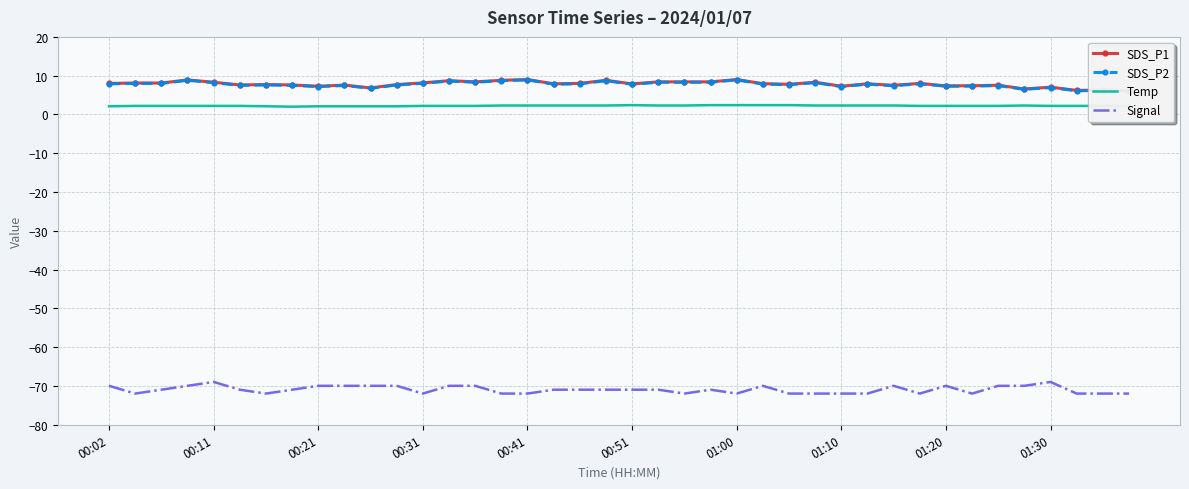

What is the lowest value of the SDS_P1 series?

6.1